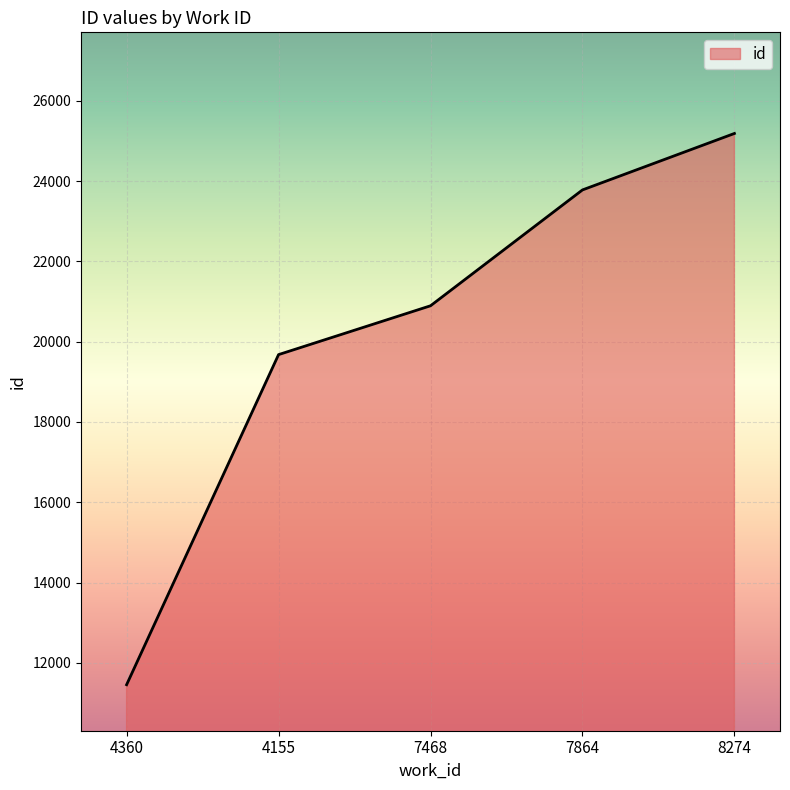

What is the change in value from 4155 to 7468?

+1216